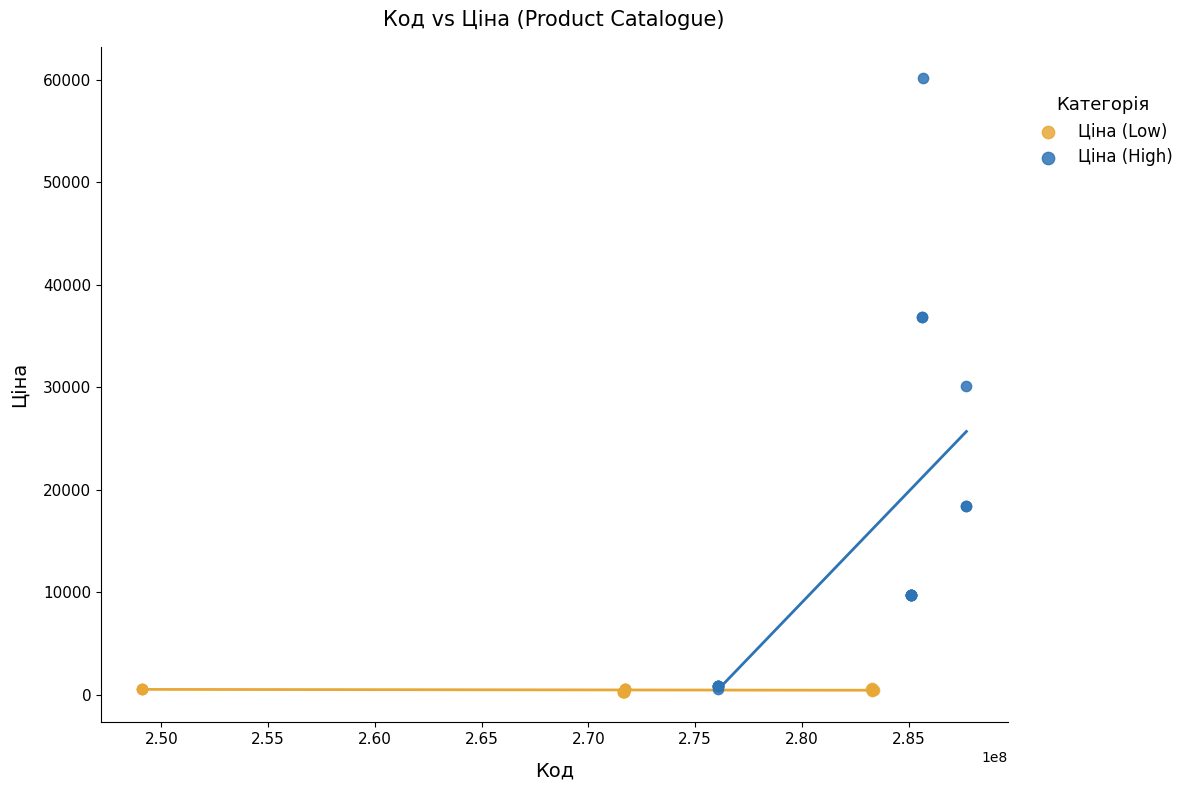

Which series has the widest spread of Y values?

Ціна (High)